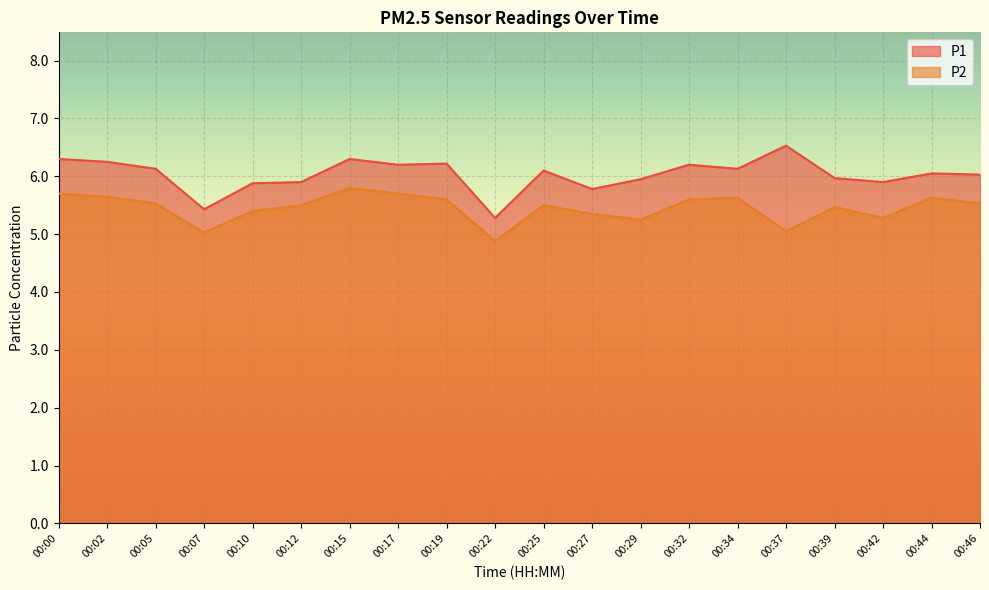

Reading left to right, what are all the values shown in this chart?

P1: 00:00=6.3	00:02=6.2	00:05=6.1	00:07=5.4	00:10=5.9	00:12=5.9	00:15=6.3	00:17=6.2	00:19=6.2	00:22=5.3	00:25=6.1	00:27=5.8	00:29=6.0	00:32=6.2	00:34=6.1	00:37=6.5	00:39=6.0	00:42=5.9	00:44=6.0	00:46=6.0
P2: 00:00=5.7	00:02=5.7	00:05=5.5	00:07=5.0	00:10=5.4	00:12=5.5	00:15=5.8	00:17=5.7	00:19=5.6	00:22=4.9	00:25=5.5	00:27=5.3	00:29=5.2	00:32=5.6	00:34=5.6	00:37=5.0	00:39=5.5	00:42=5.3	00:44=5.6	00:46=5.5